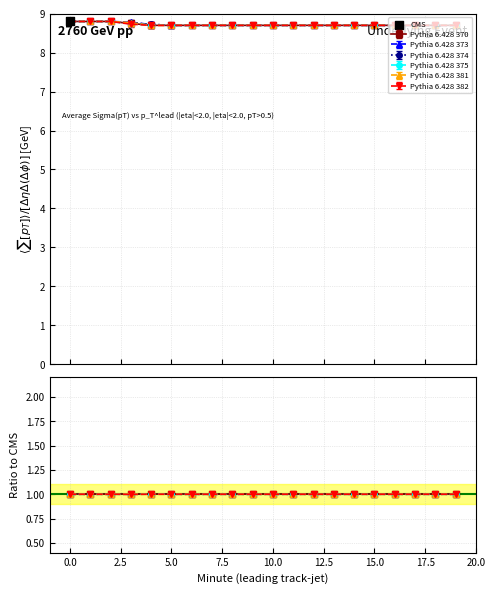

Which series has the largest total across all categories?

Pythia 6.428 373